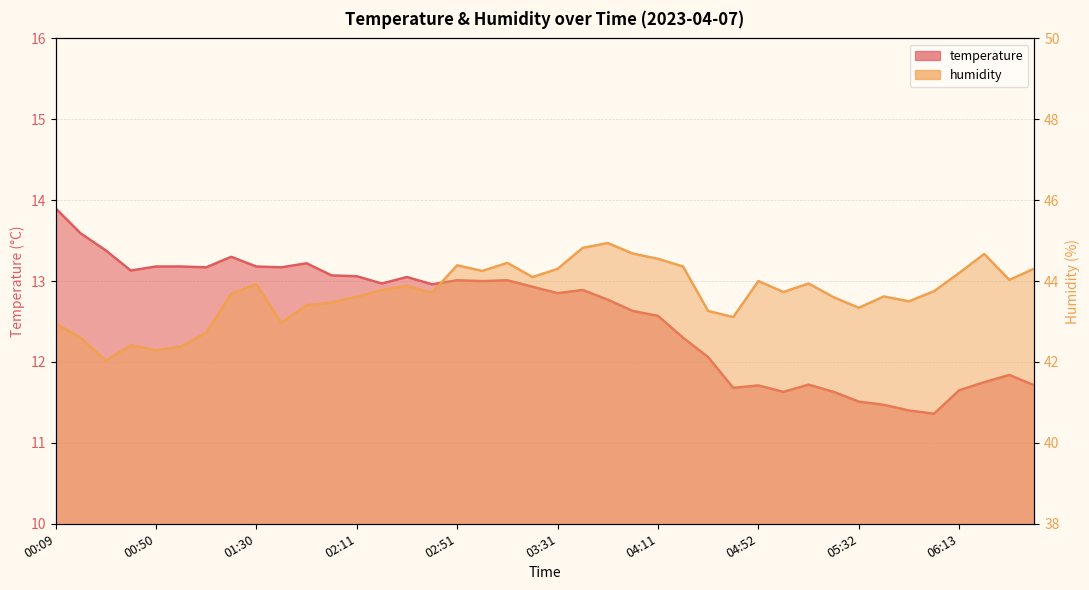

How many values in the humidity series are below 43?

8